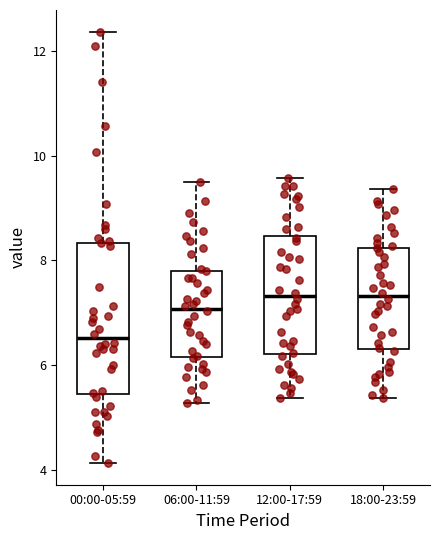

Reading left to right, read every box against the y-axis: the position of its median line, the range the box covers, and the ends of its whiskers. The values are not printed on the chart, so give them approximately, as read against the axis.

00:00-05:59: median 6.6, box 5.4 to 8.4, whiskers 4.2 to 12.4
06:00-11:59: median 7.0, box 6.2 to 7.8, whiskers 5.2 to 9.6
12:00-17:59: median 7.4, box 6.2 to 8.4, whiskers 5.4 to 9.6
18:00-23:59: median 7.4, box 6.4 to 8.2, whiskers 5.4 to 9.4